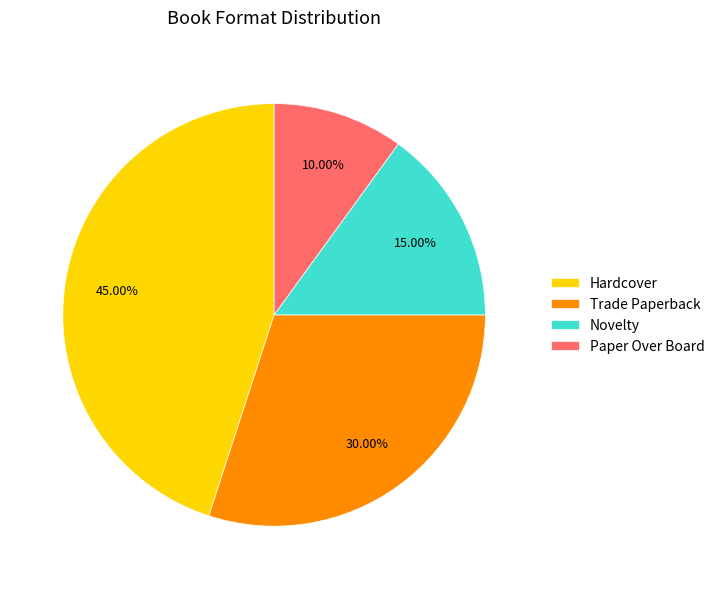

Count the number of slices in the pie.

4